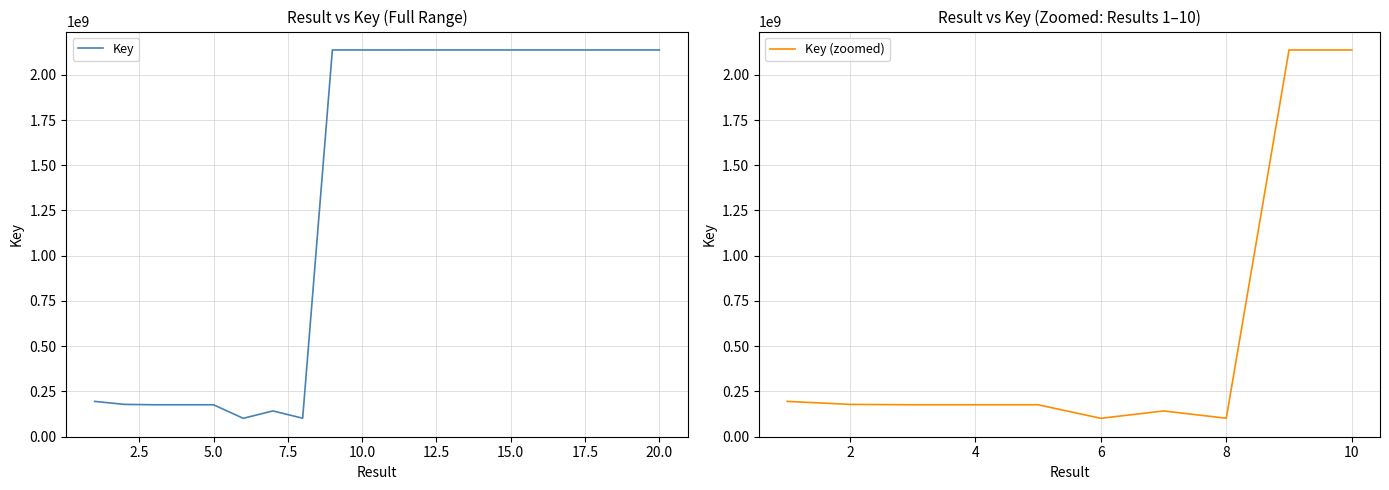

Reading left to right, list all the values displayed in this chart.

194226507	177611778	175573983	175573388	175574414	100666918	141370124	101103311	2137695628	2137669056	2137651510	2137704424	2137681251	2137681261	2137681271	2137681291	2137681301	2137681311	2137681281	2137659488